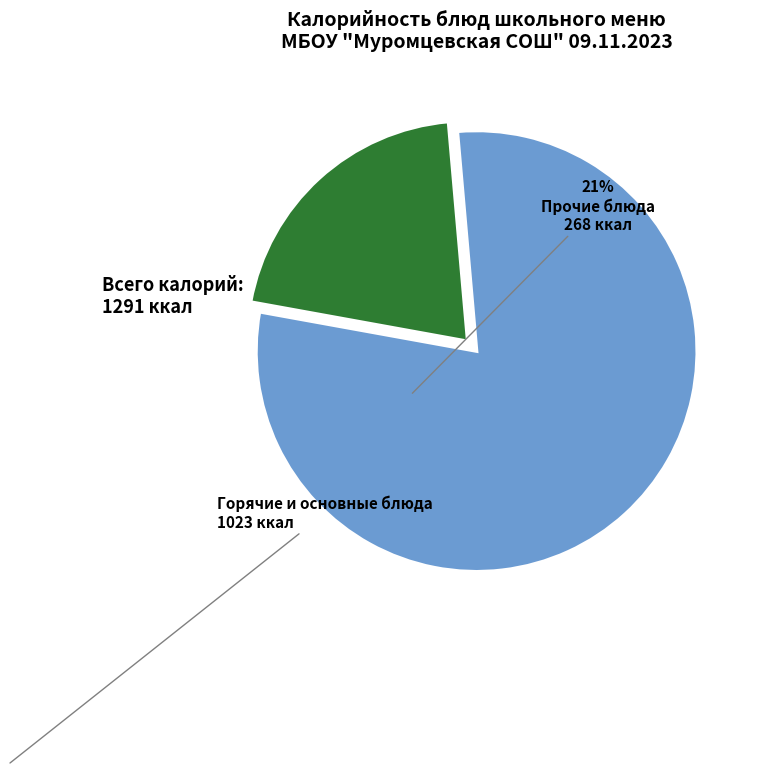

Which category accounts for the majority?

Горячие и основные блюда